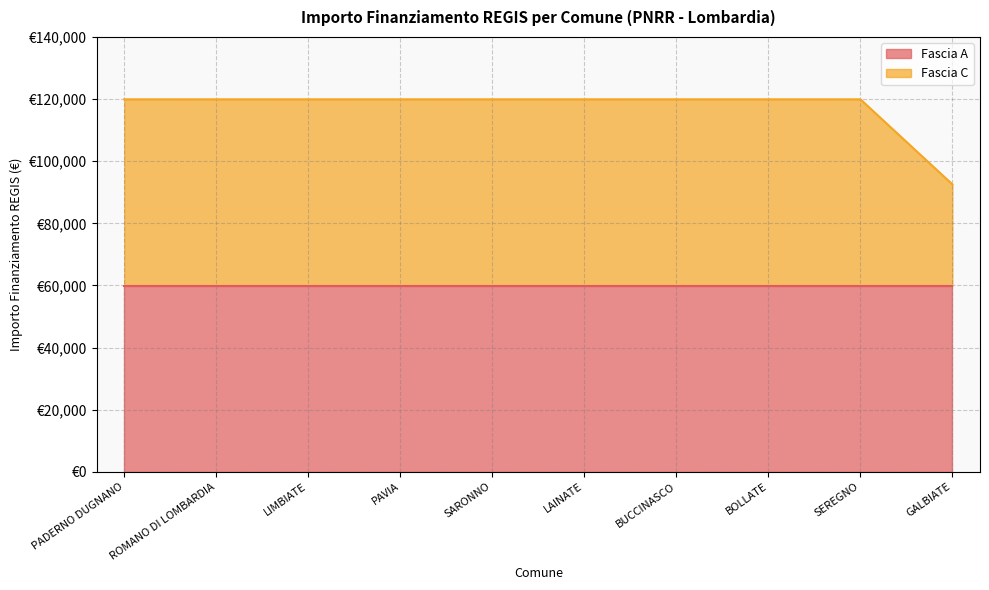

What is the average value?

117194